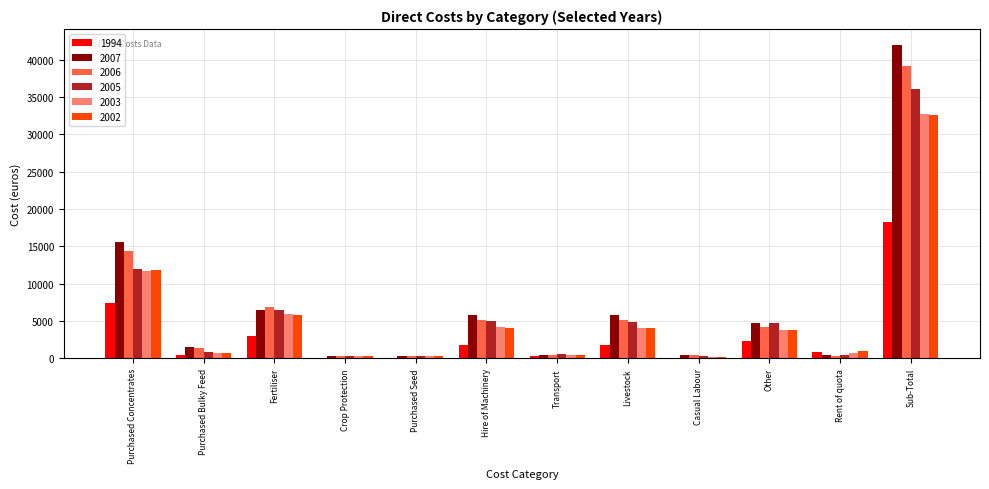

How many data points does each series have?

12